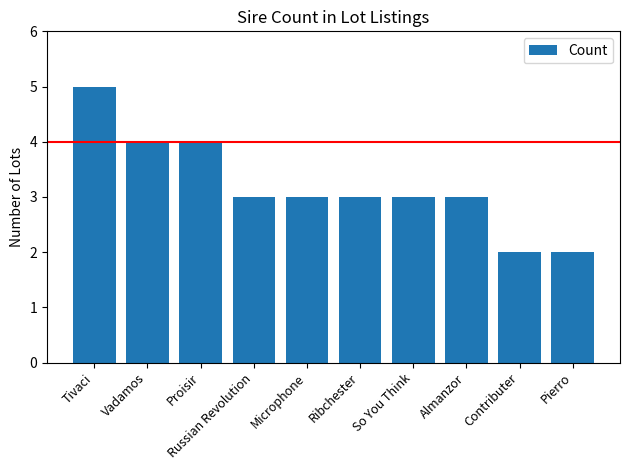

What value does the data have at Almanzor?

3